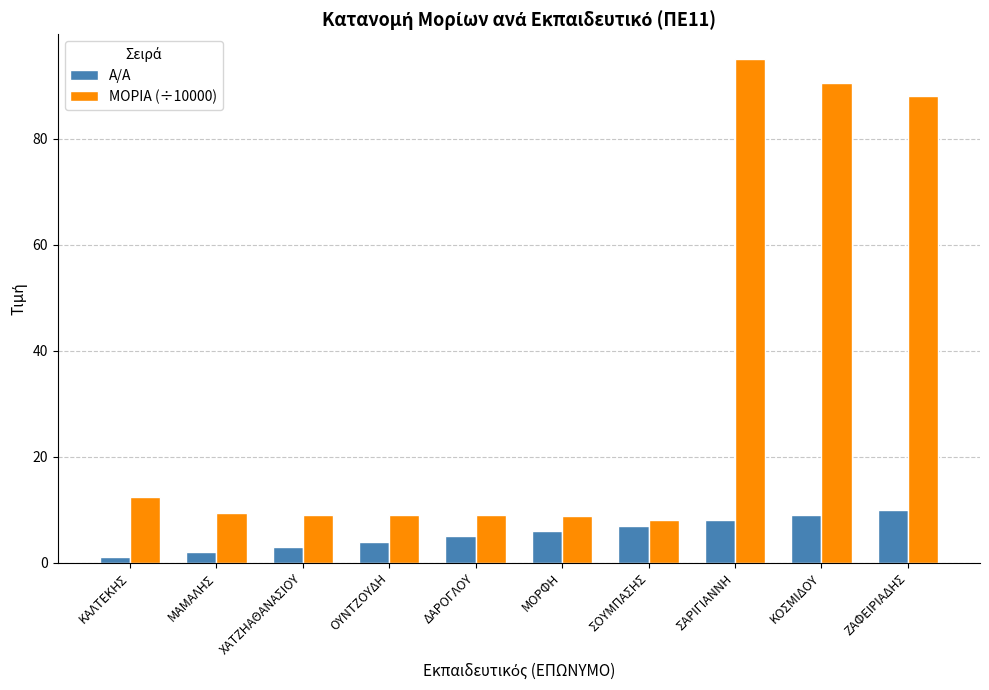

The Α/Α series shows 3.0 at ΣΟΥΜΠΑΣΗΣ. True or false?

False